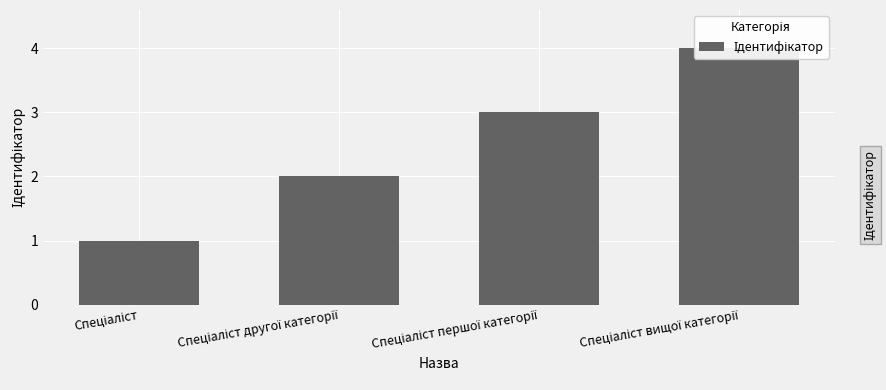

How many values are below 3?

2